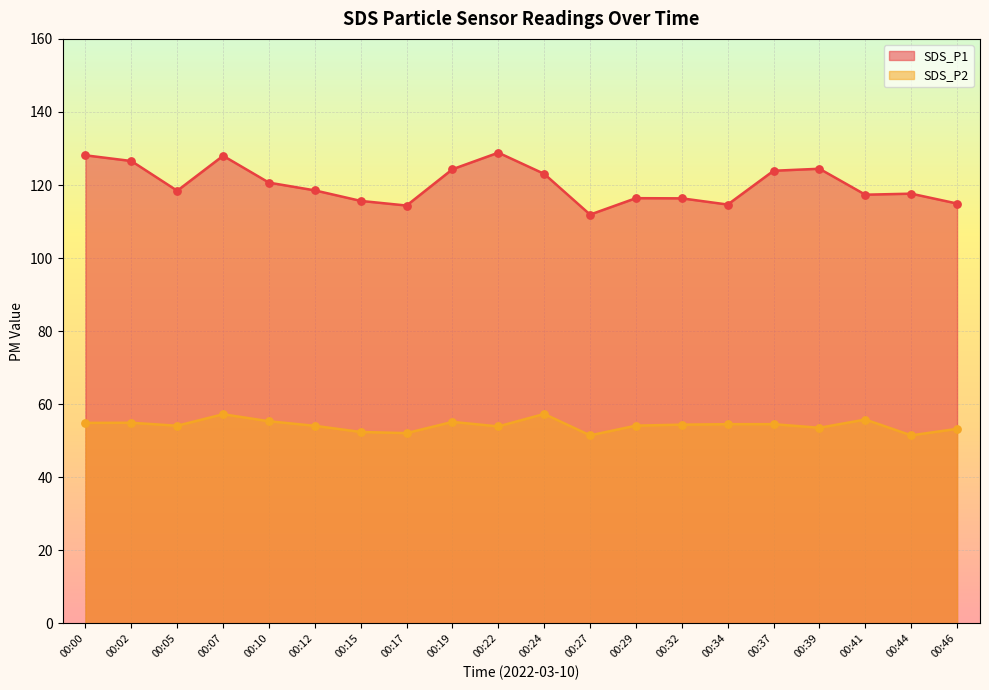

Which series contains the lowest Y value?

SDS_P2